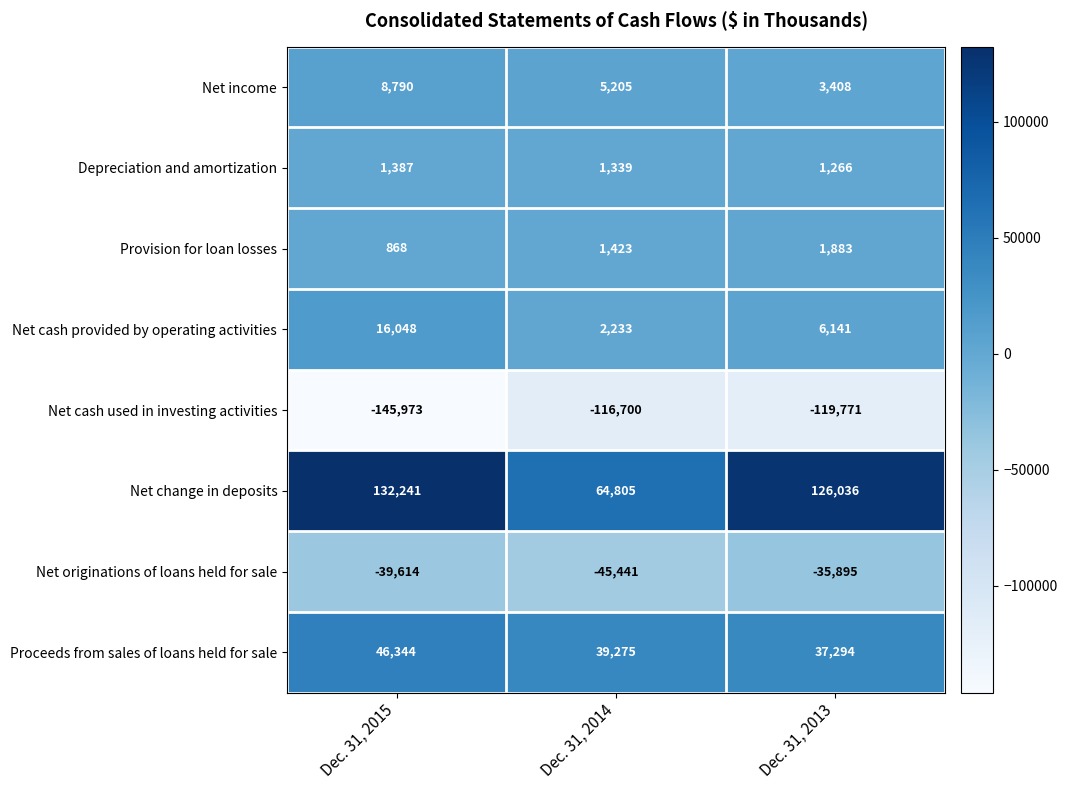

The value of Provision for loan losses at Dec. 31, 2015 is 868. True or false?

True